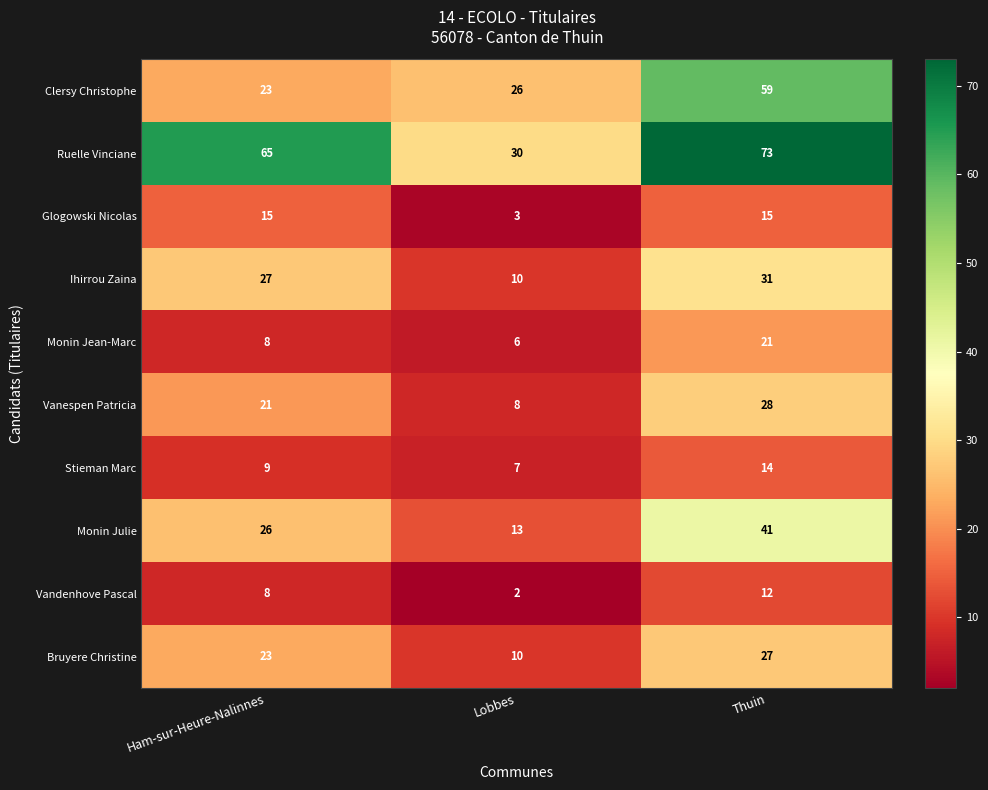

Reading left to right, list all the values displayed in this chart.

Clersy Christophe: 23	26	59
Ruelle Vinciane: 65	30	73
Glogowski Nicolas: 15	3	15
Ihirrou Zaina: 27	10	31
Monin Jean-Marc: 8	6	21
Vanespen Patricia: 21	8	28
Stieman Marc: 9	7	14
Monin Julie: 26	13	41
Vandenhove Pascal: 8	2	12
Bruyere Christine: 23	10	27